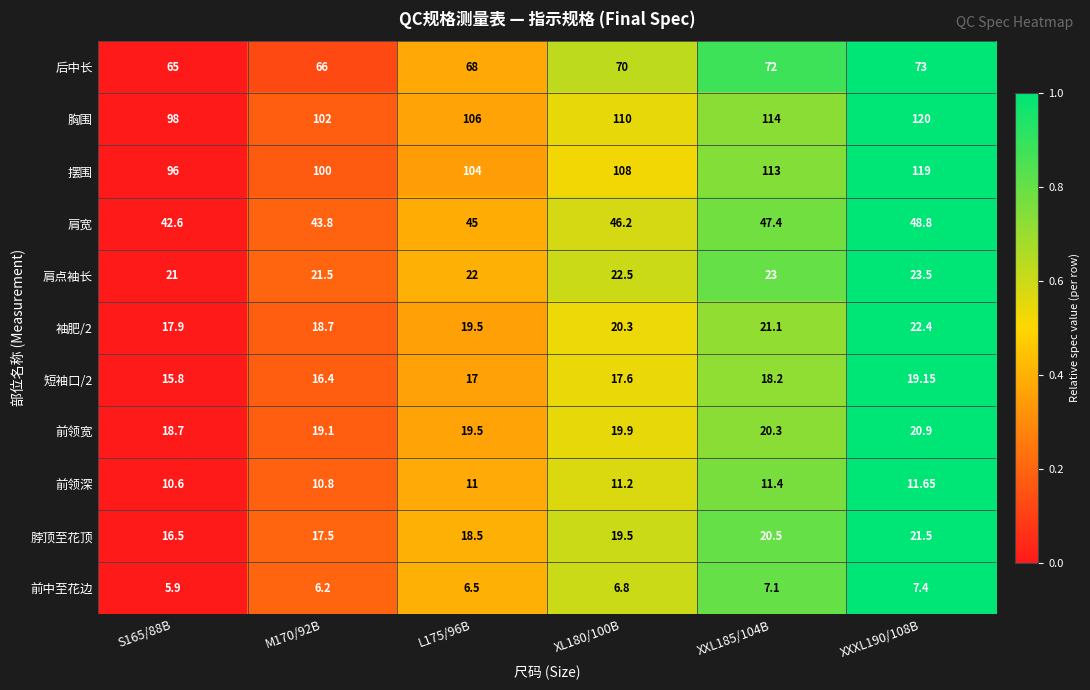

Is the value of 摆围 at L175/96B greater than the value of 脖顶至花顶 at S165/88B?

Yes